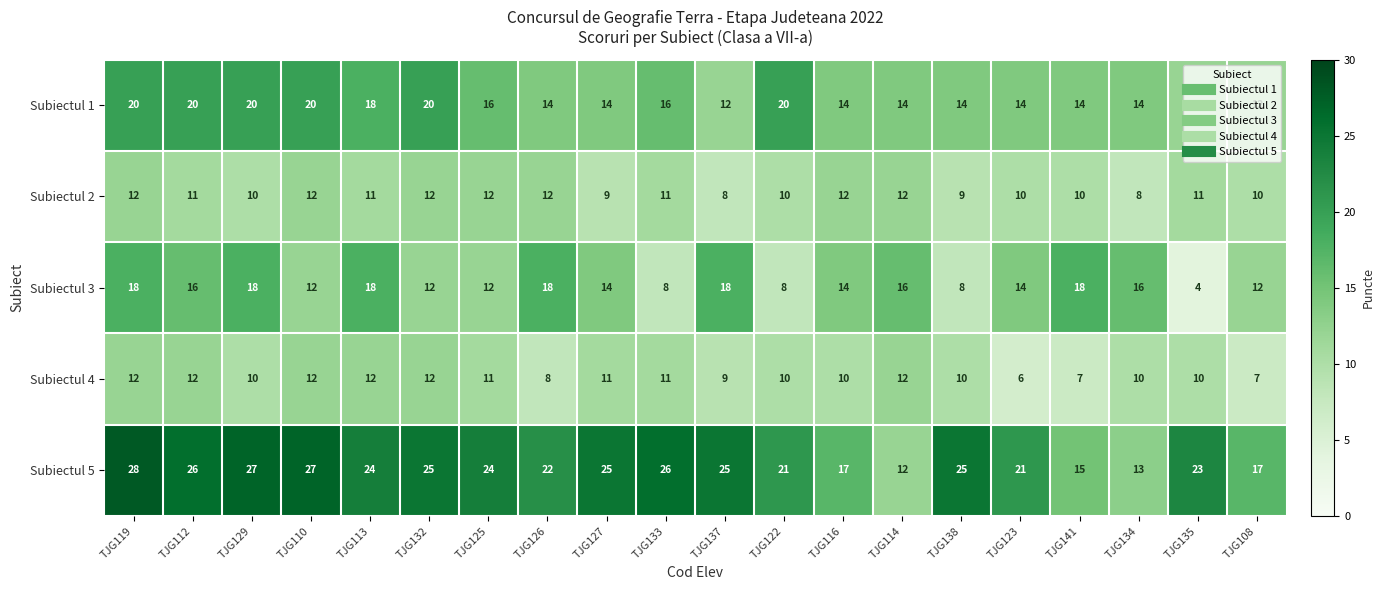

How many data points in Subiectul 2 are less than 11?

9